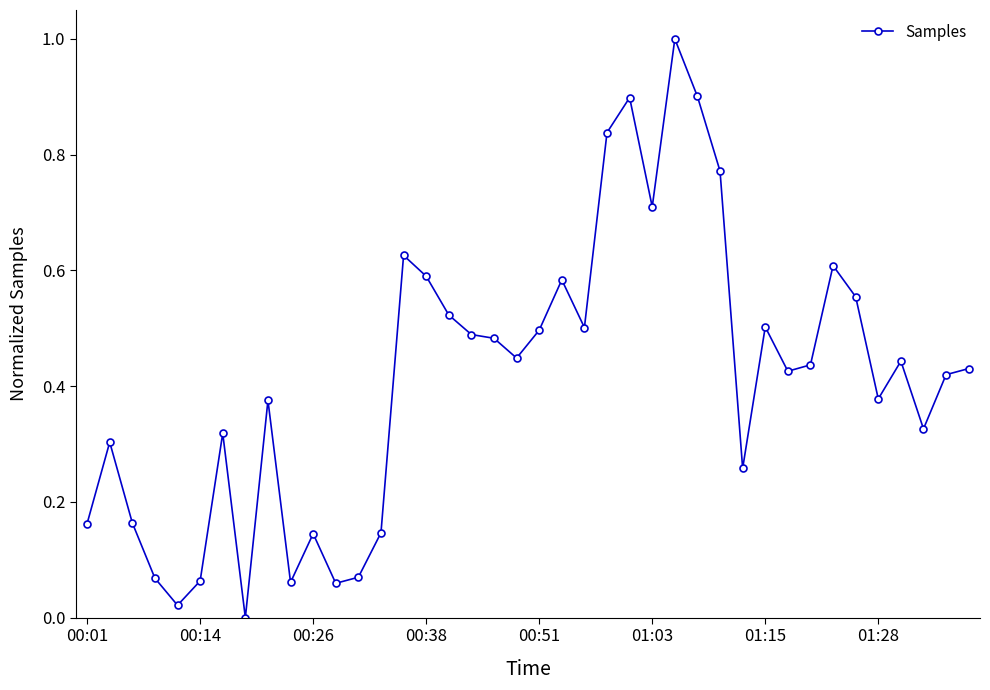

What is the sum of all values?

16.6